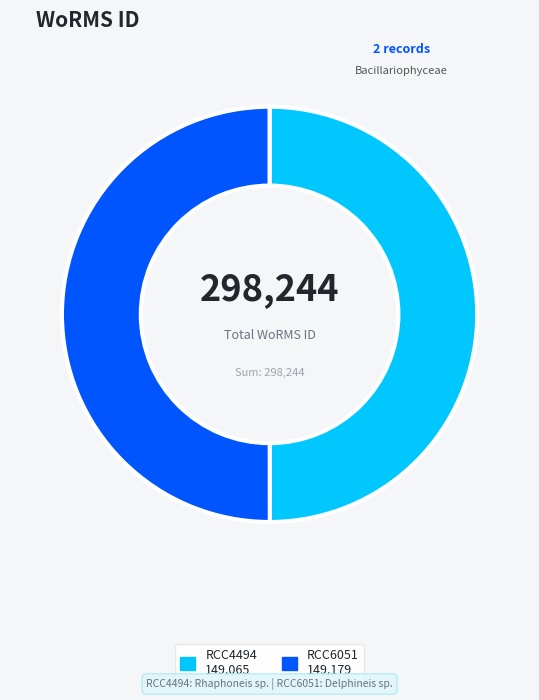

True or false: RCC4494 accounts for 37% of the total.

False